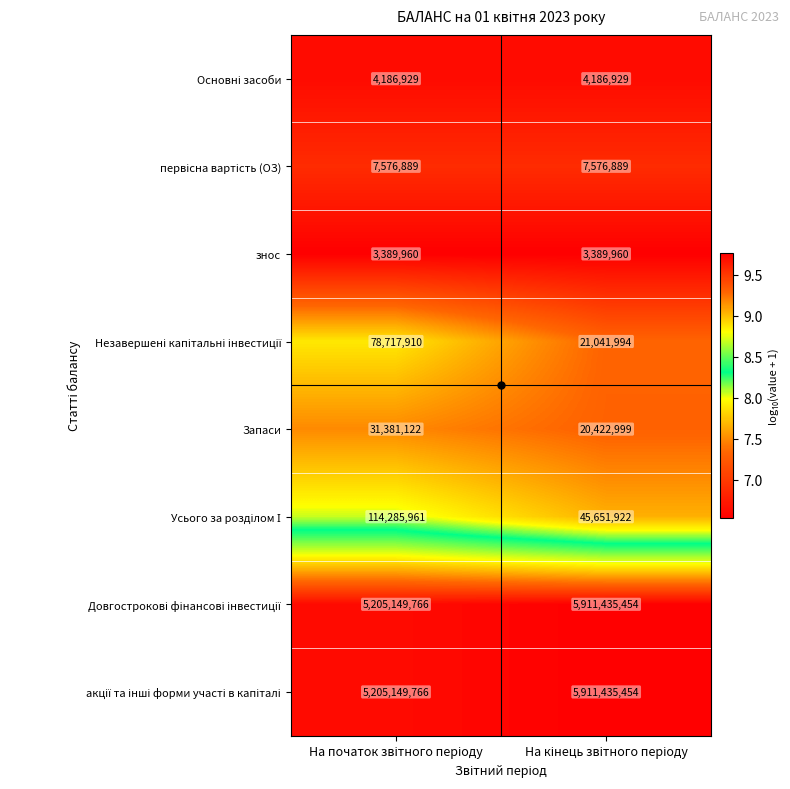

What is the minimum value shown in the chart?

3389960